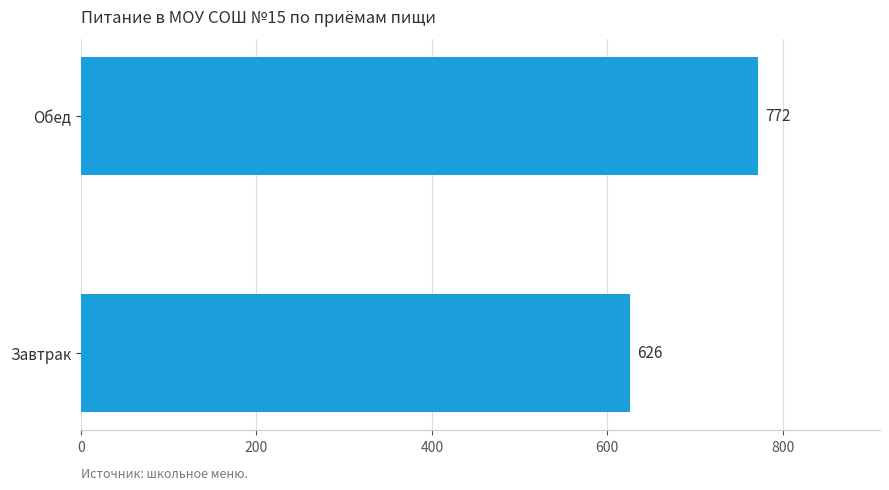

What is the ratio of the value at Обед to the value at Завтрак?

1.2